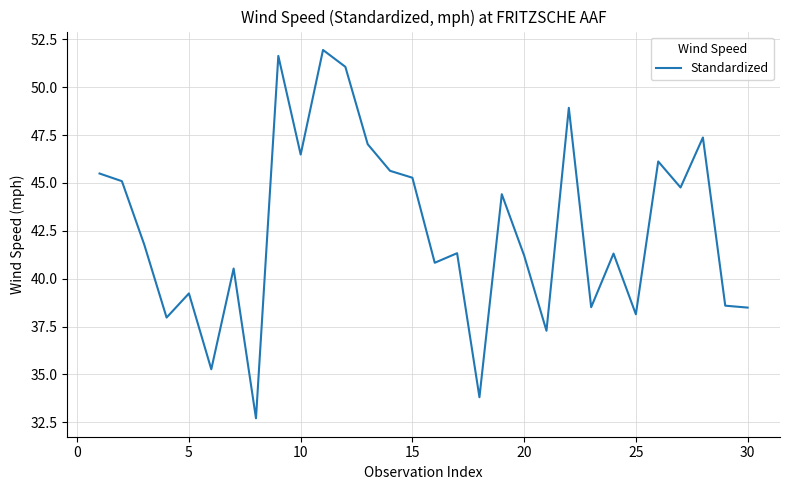

What is the greatest value displayed?

51.9